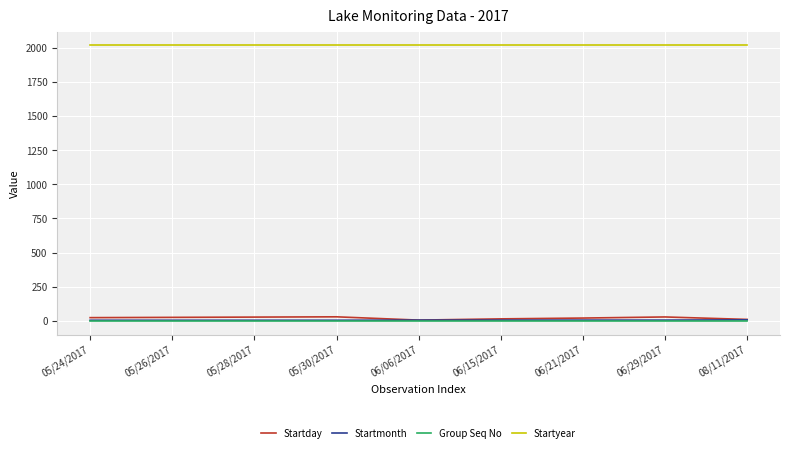

True or false: Startyear has a value of 2680 at 06/21/2017.

False